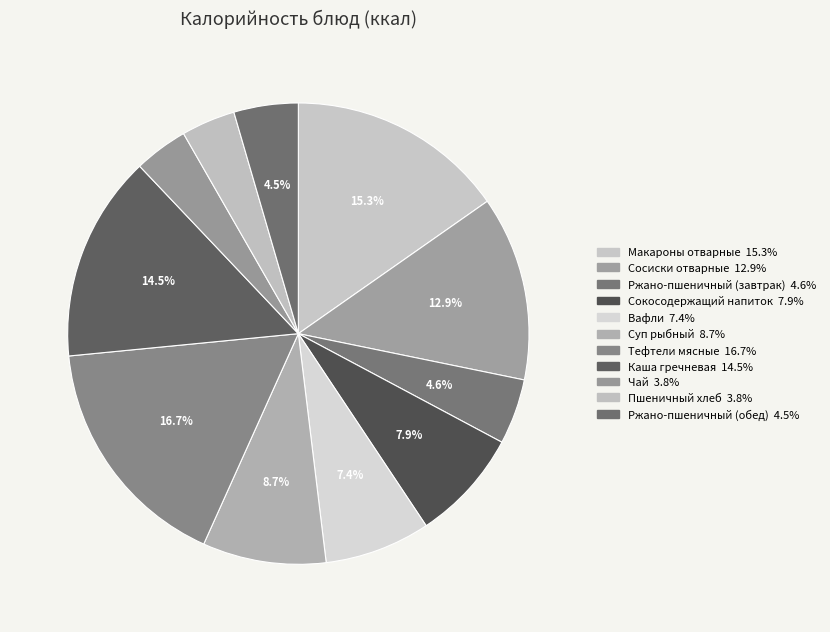

Which slice is the smallest?

Чай